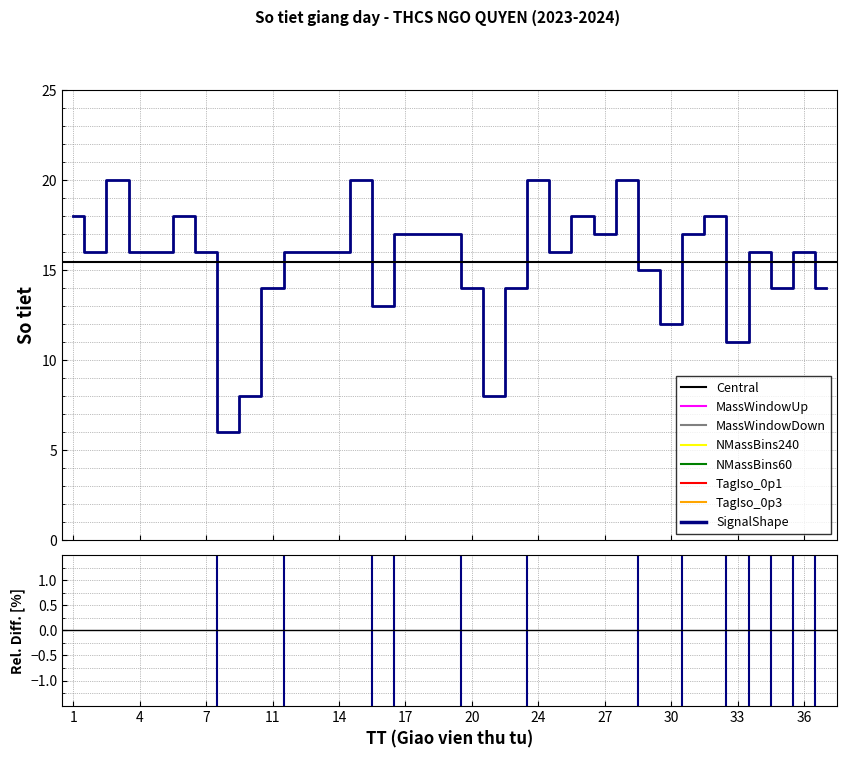

Which has a higher value, 30 or 16?

16